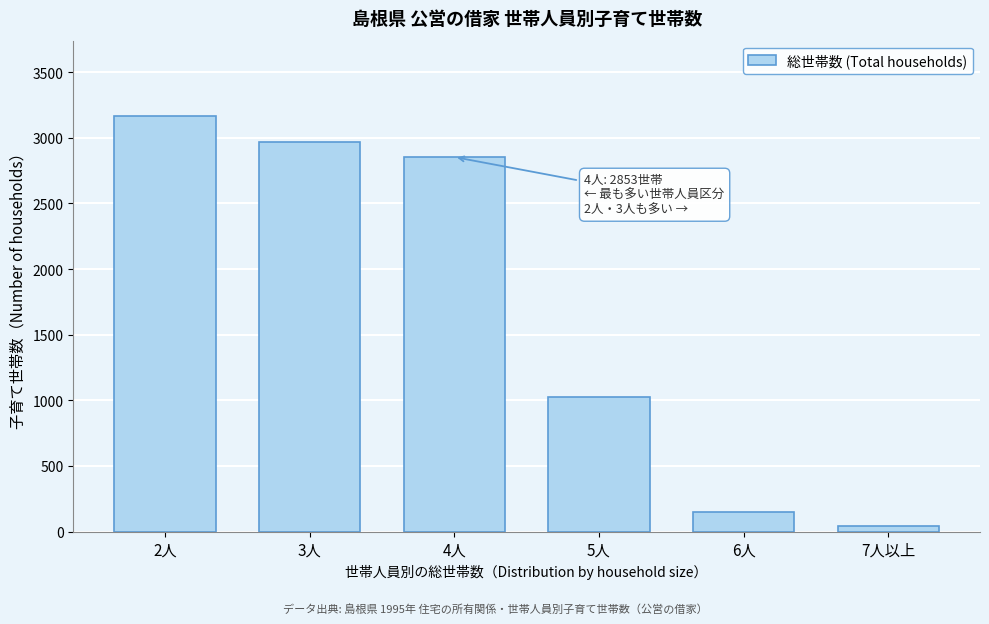

Reading right to left, transcribe all the data shown in this chart.

7人以上=45	6人=153	5人=1022	4人=2853	3人=2971	2人=3169